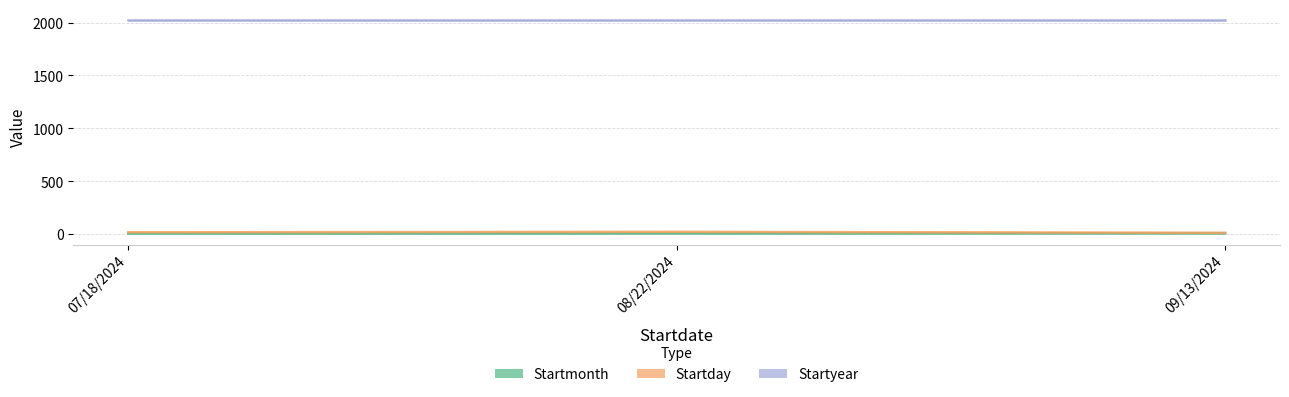

What is the total value across all series at 09/13/2024?

22